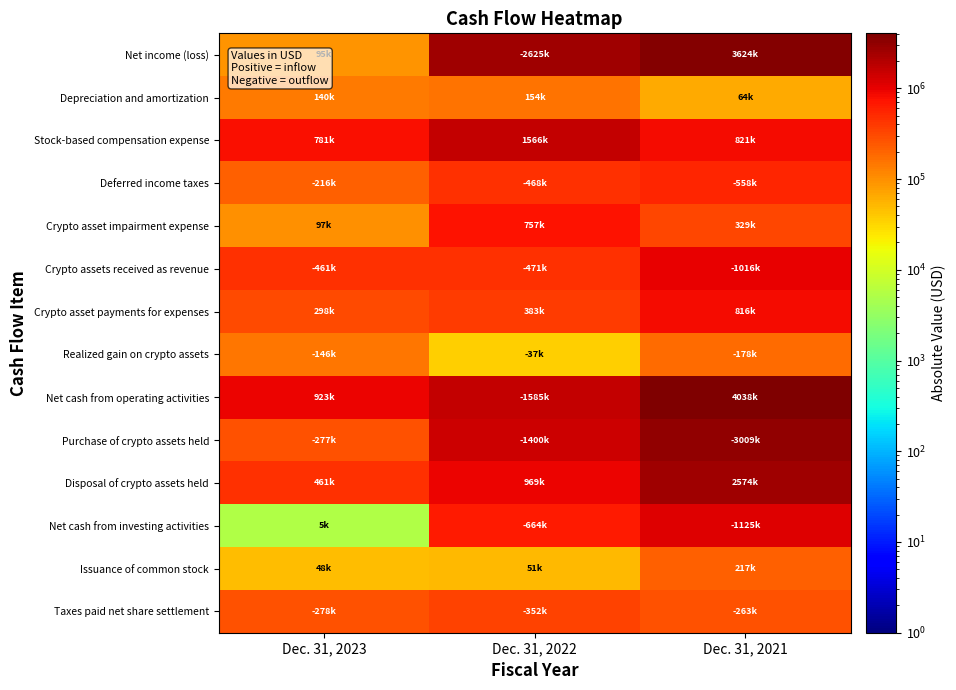

How many categories are shown in the chart?

3